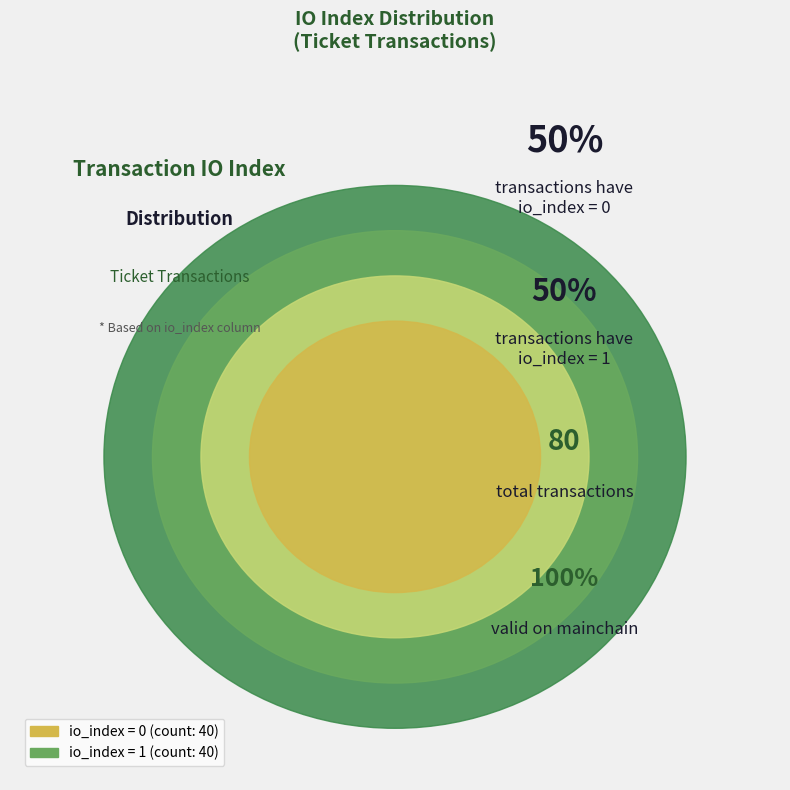

Between io_index 1 and io_index 0, which is larger?

io_index 1